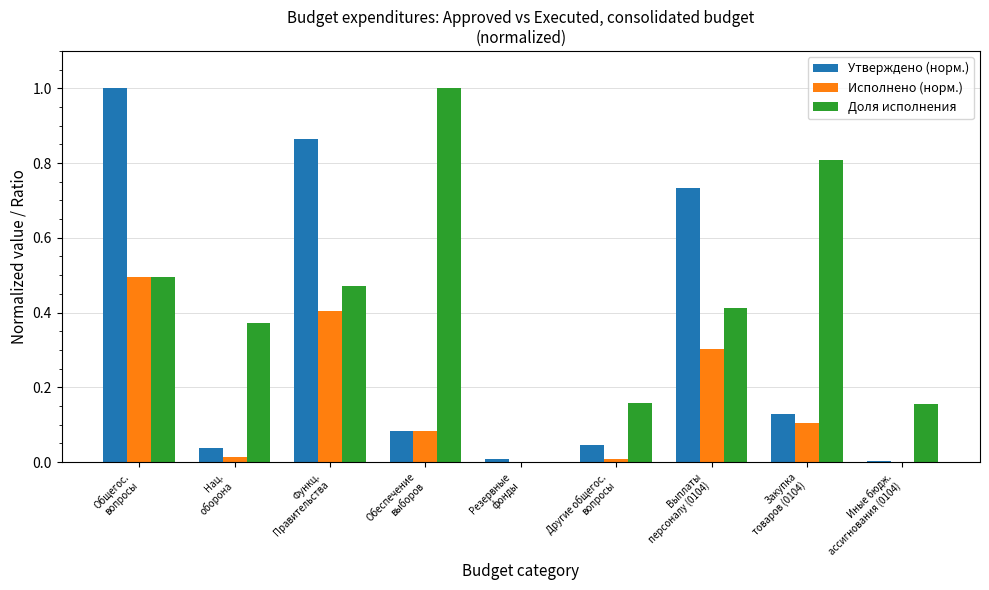

Are the bars grouped side by side (vs. stacked)?

Yes